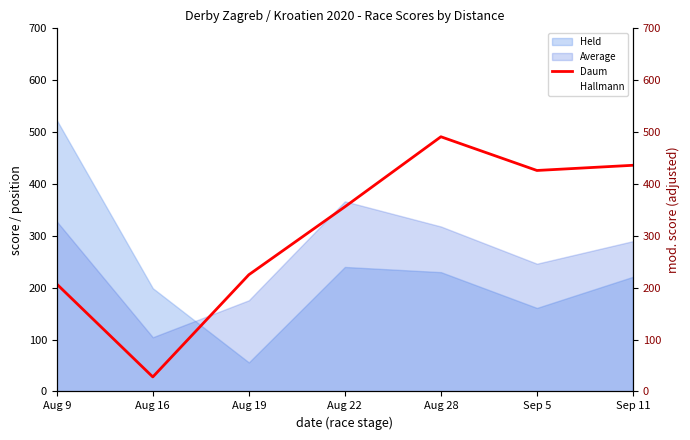

List the labels in order of value, smallest first.

Aug 16, Aug 9, Aug 19, Aug 22, Sep 5, Sep 11, Aug 28